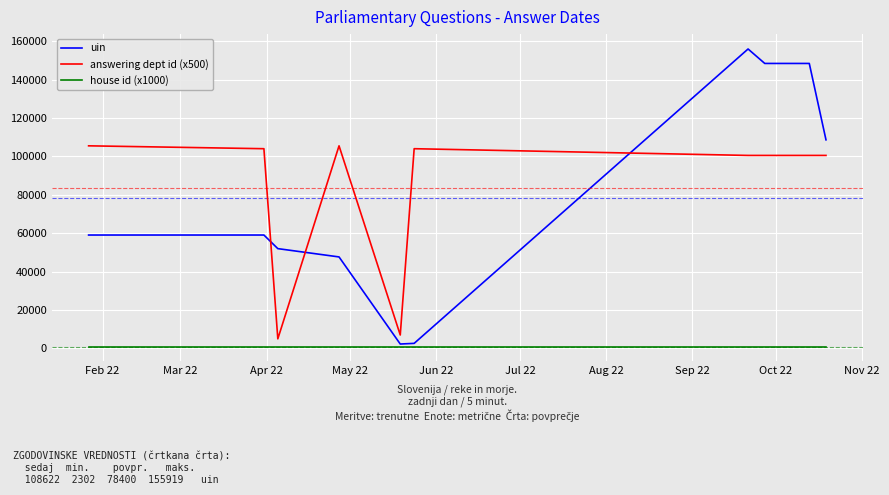

What is the maximum value shown in the chart?

155919